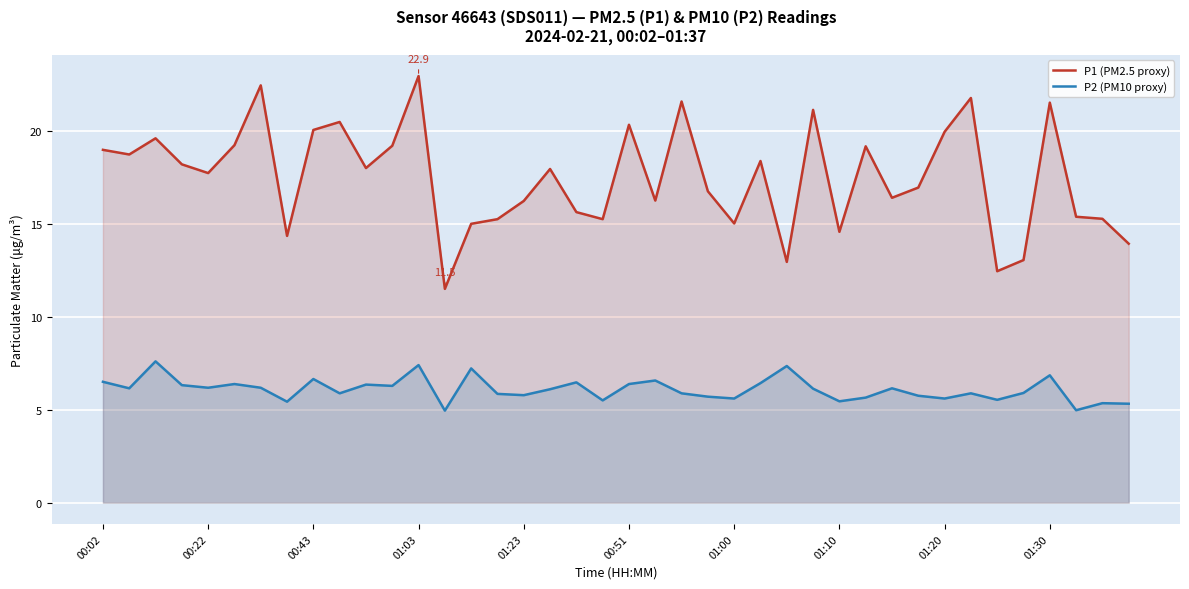

What is the sum of all P1 (PM2.5 proxy) values?

699.6